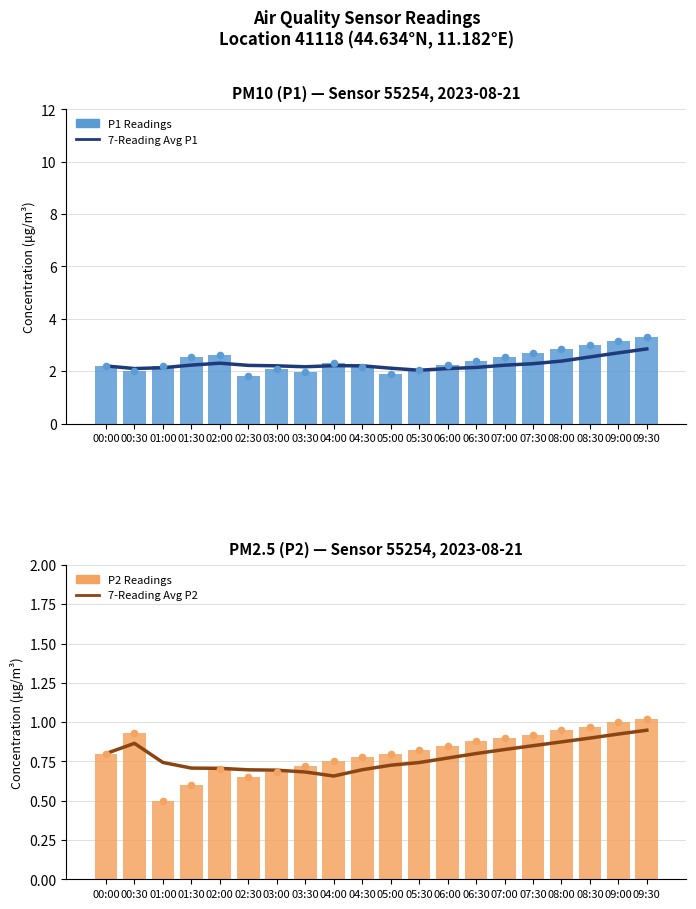

What is the total value across all series at 04:30?

5.8